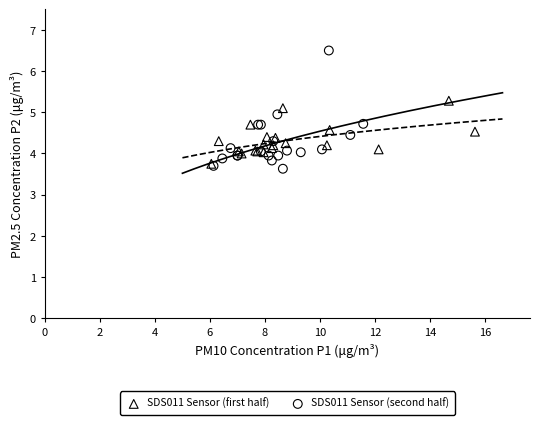

What are all the series names shown in the legend?

SDS011 Sensor (first half), SDS011 Sensor (second half)